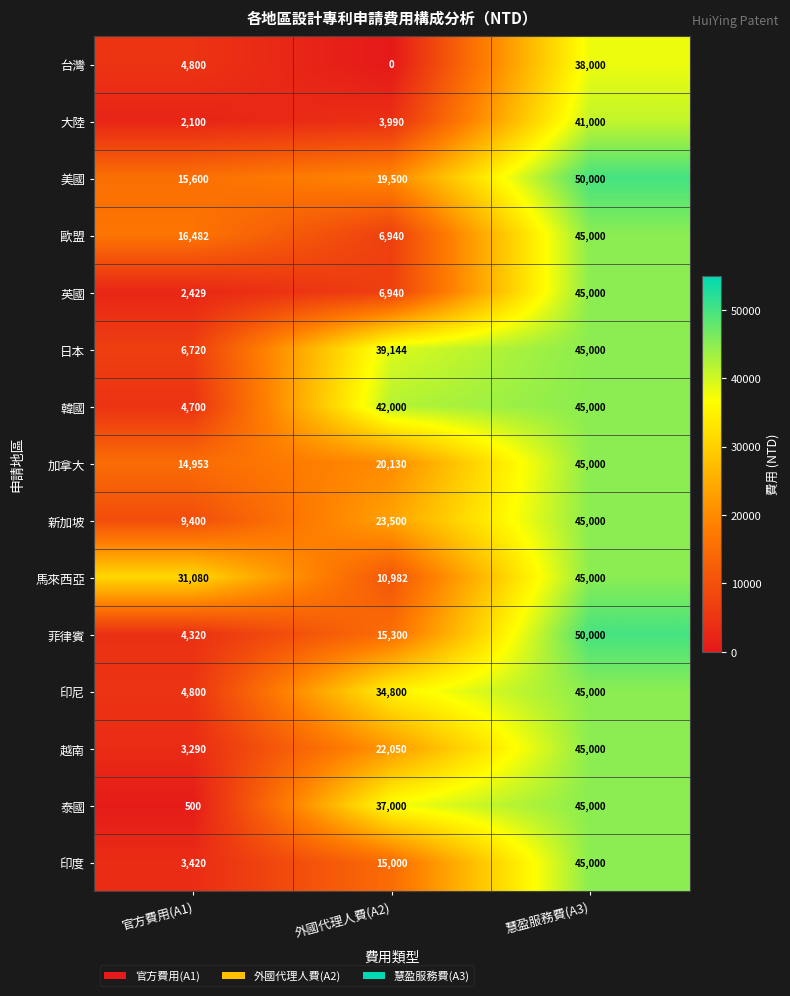

What is the average value of the 歐盟 series?

22807